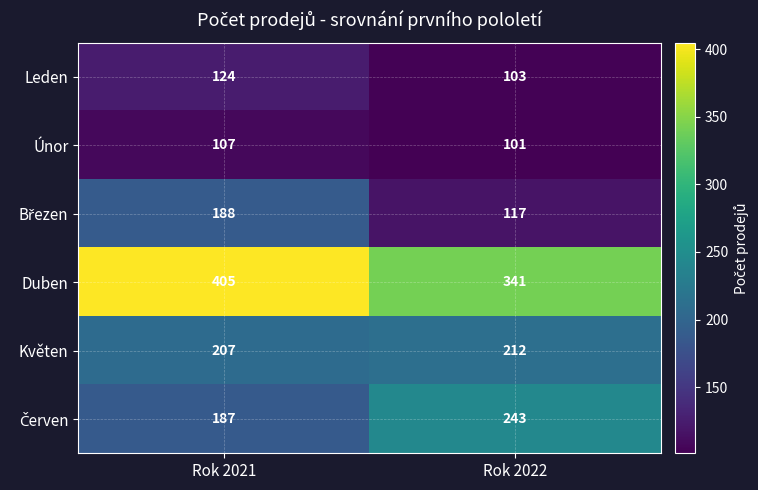

Rank the categories by Únor value from lowest to highest.

Rok 2022, Rok 2021